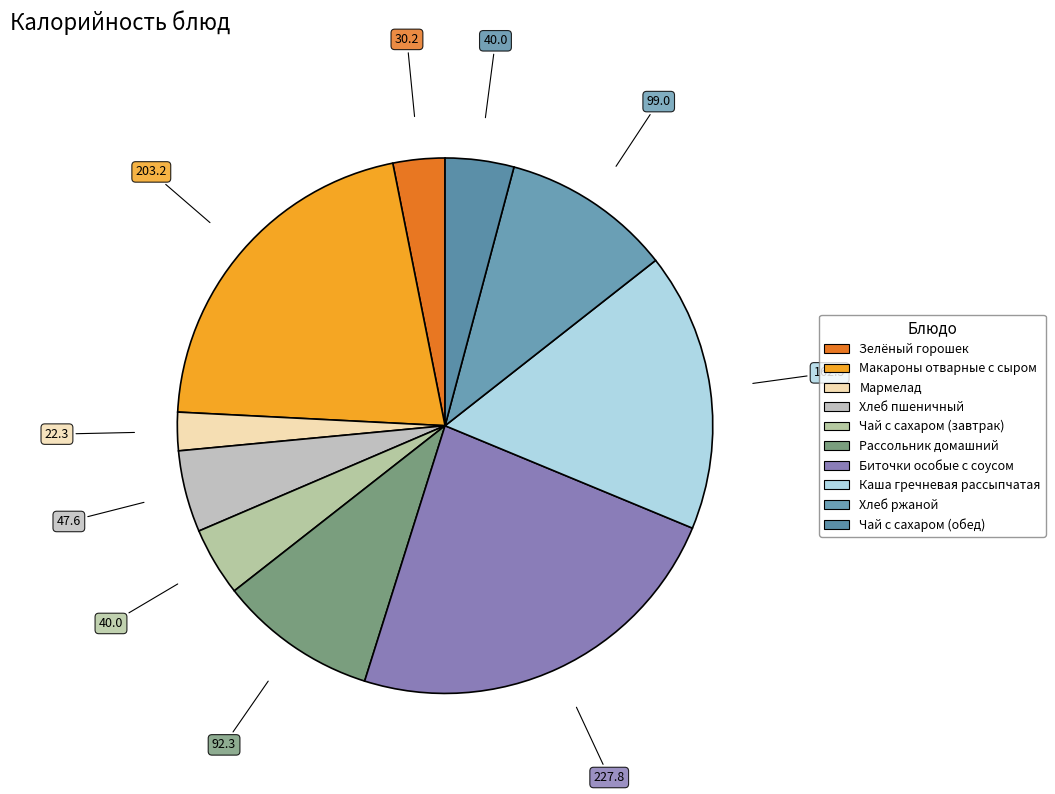

What is the smallest slice in the pie chart?

Мармелад